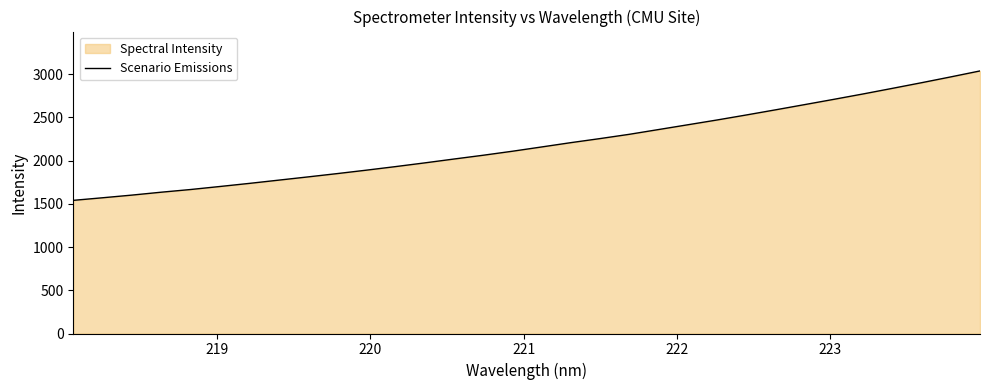

What is the difference between the maximum and minimum values?

1497.5